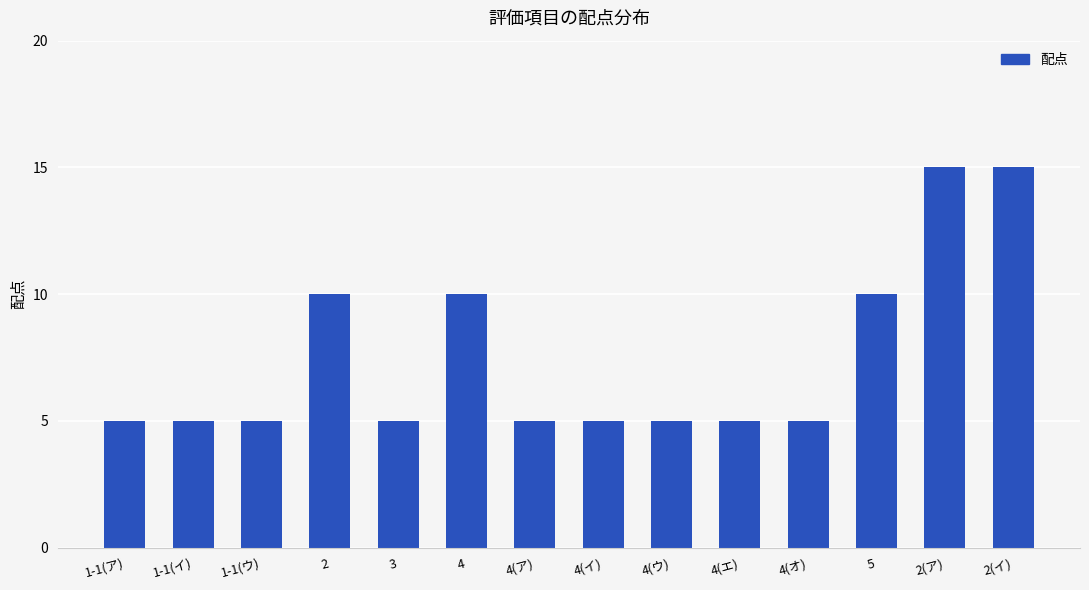

Is it true that the value at 2(ア) is 3?

False